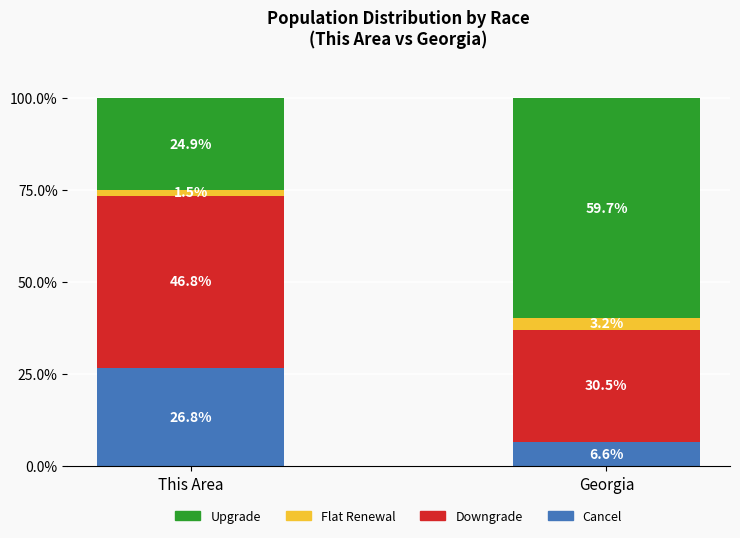

True or false: Cancel has a value of 47.2 at This Area.

False